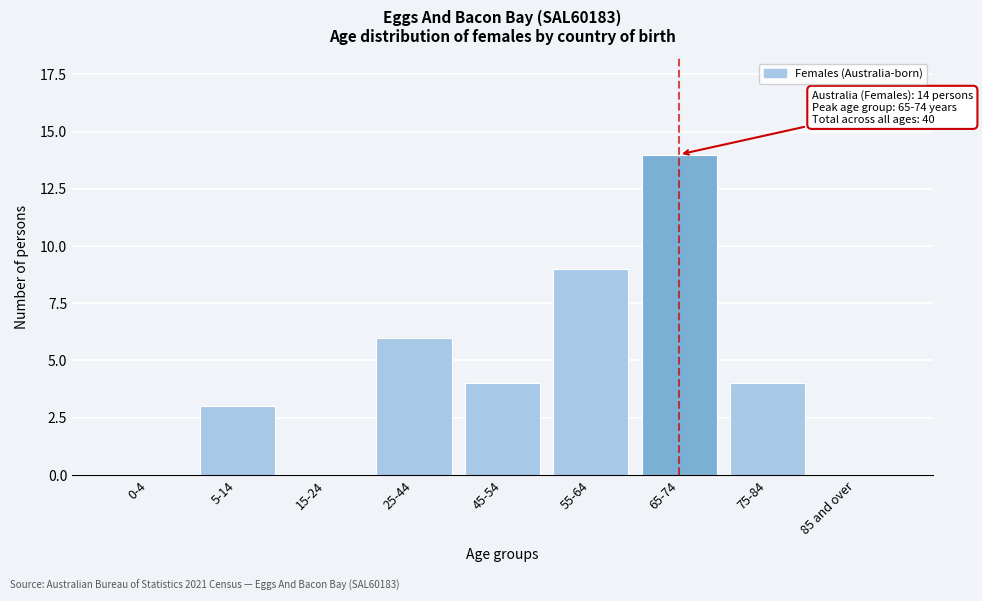

Reading left to right, transcribe all the data shown in this chart.

0-4=0	5-14=3	15-24=0	25-44=6	45-54=4	55-64=9	65-74=14	75-84=4	85 and over=0